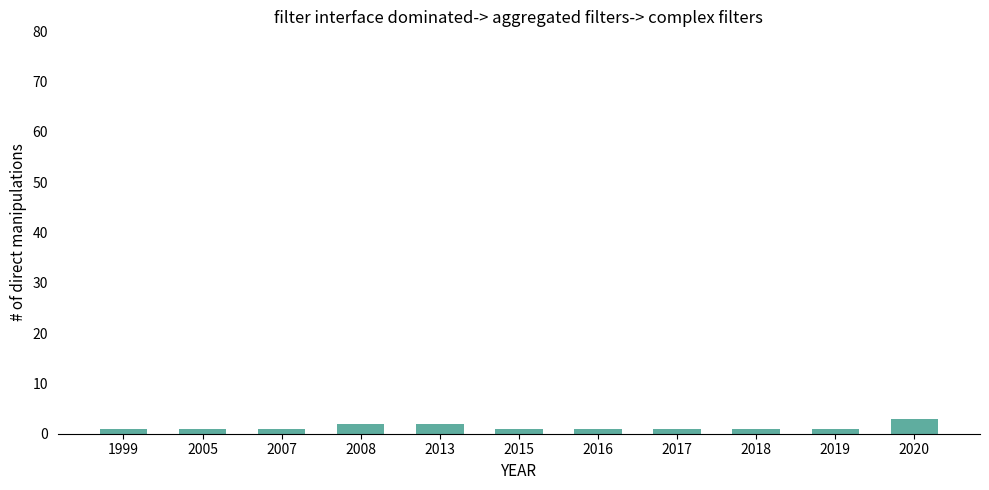

Reading right to left, extract all data points from this chart.

2020=3	2019=1	2018=1	2017=1	2016=1	2015=1	2013=2	2008=2	2007=1	2005=1	1999=1